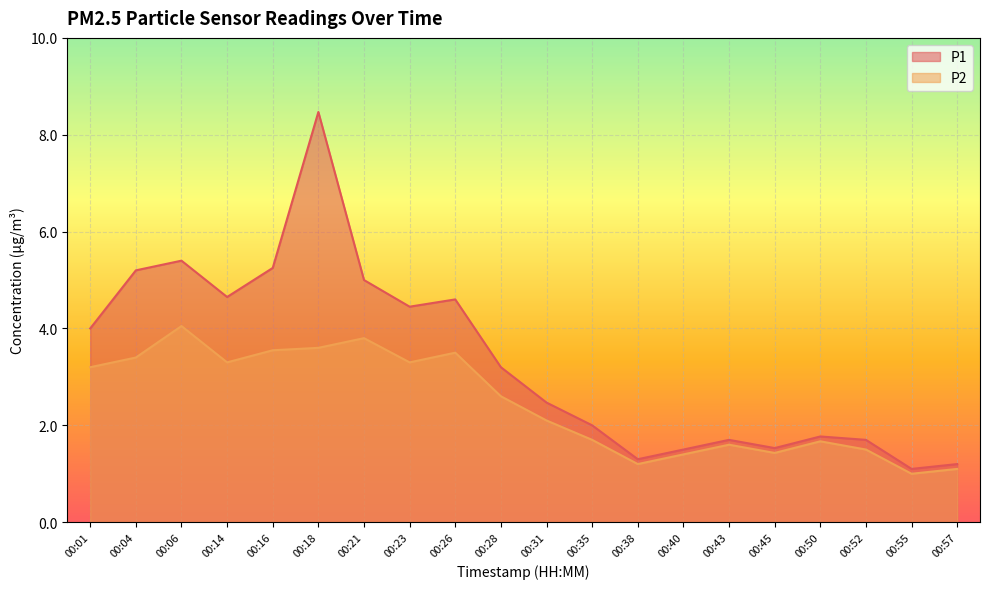

What is the highest value of the P2 series?

4.0